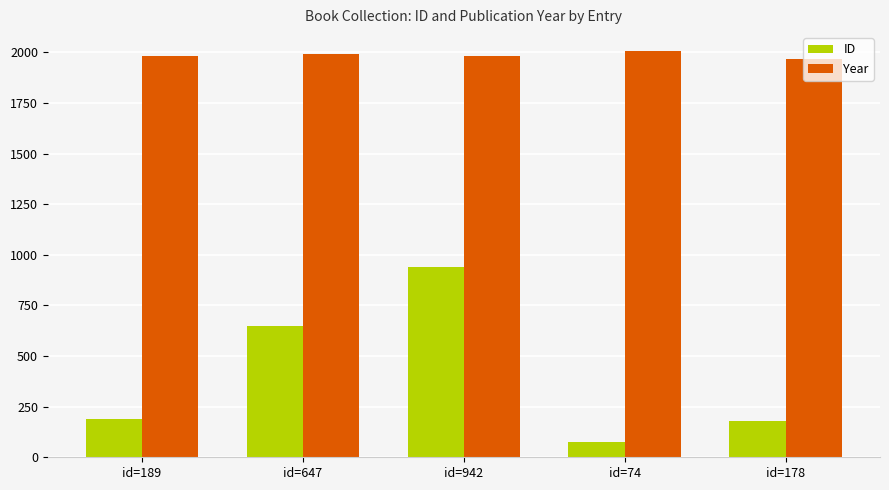

What is the difference between the Year values at id=178 and id=647?

25